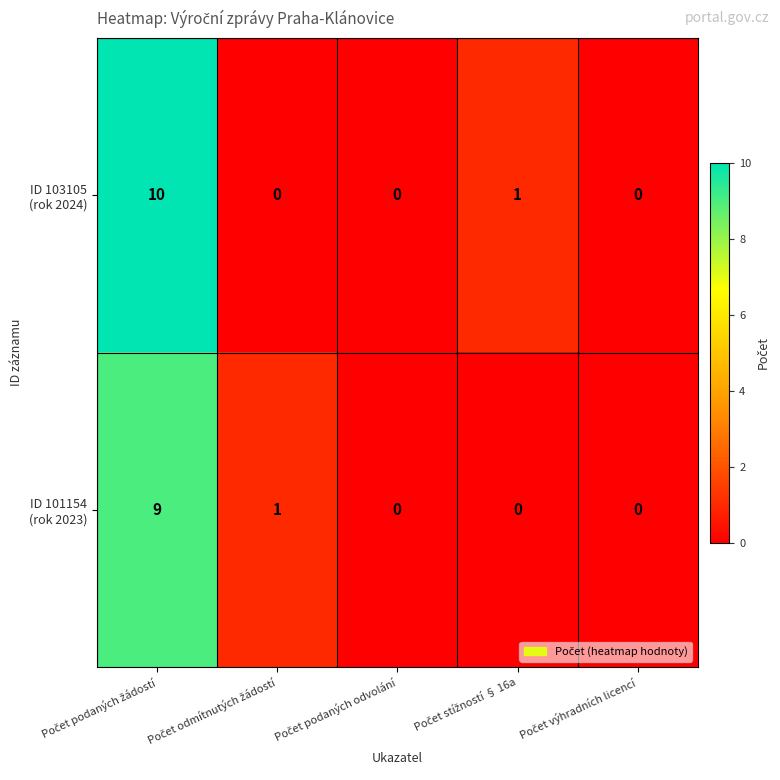

What is the maximum value shown in the chart?

10